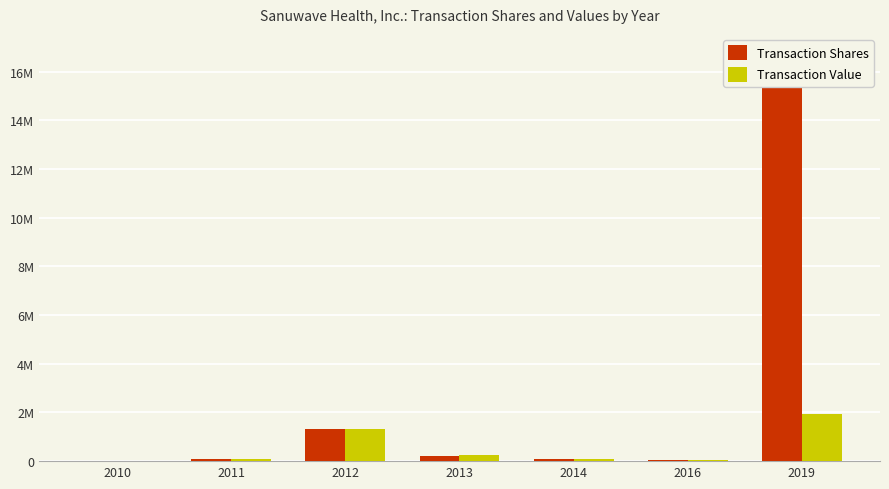

What is the difference between the Transaction Shares values at 2019 and 2011?

16611544